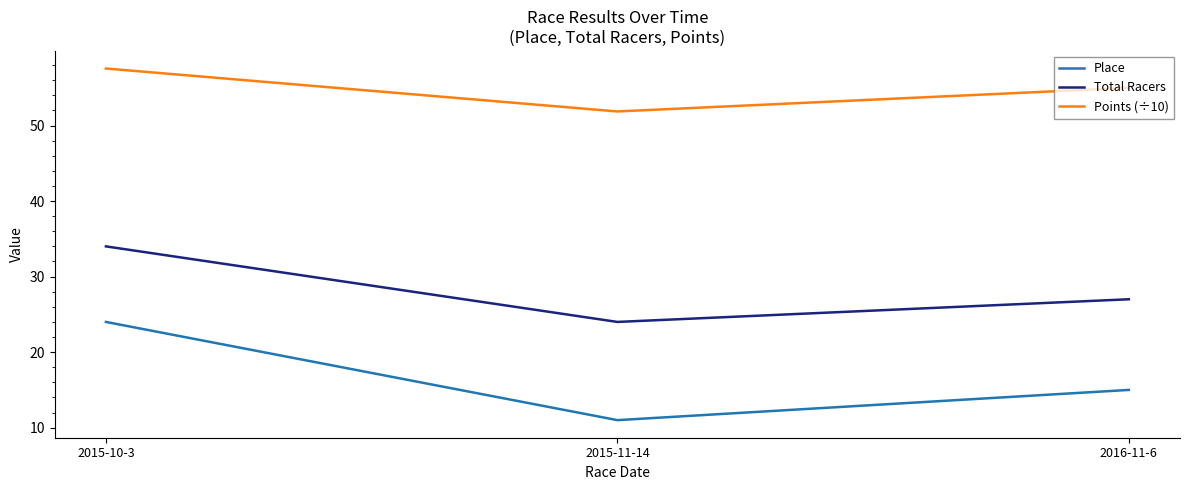

List the series in order of their peak value, highest first.

Points (÷10), Total Racers, Place